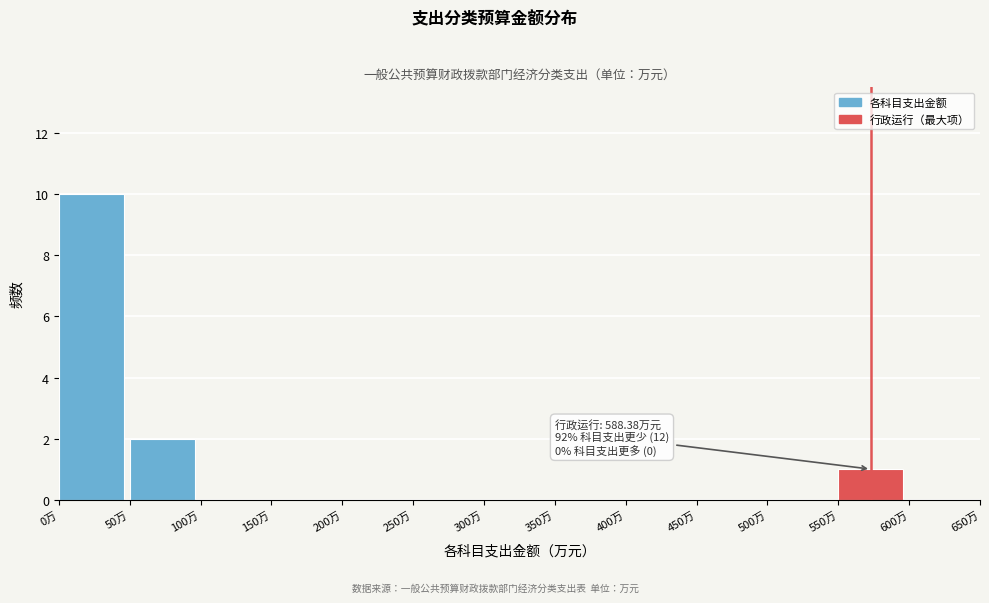

Over which range of the x-axis is the bar tallest?

0 to 50